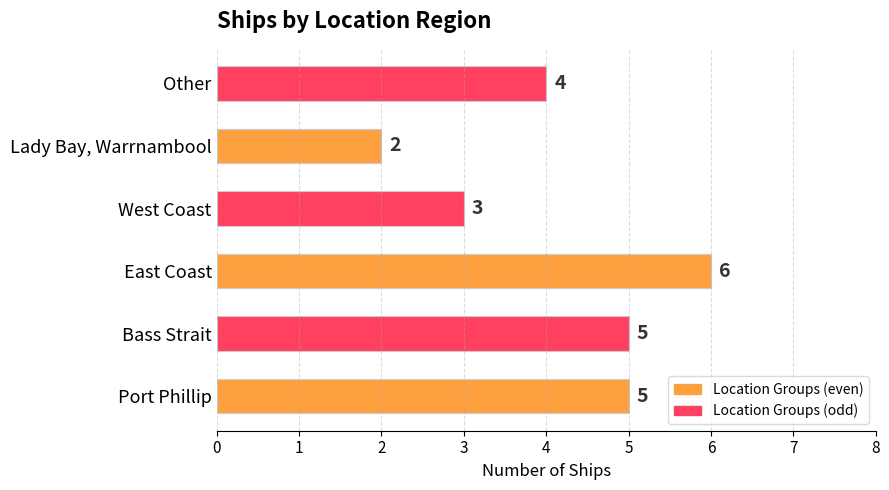

How many values are between 3 and 5?

4